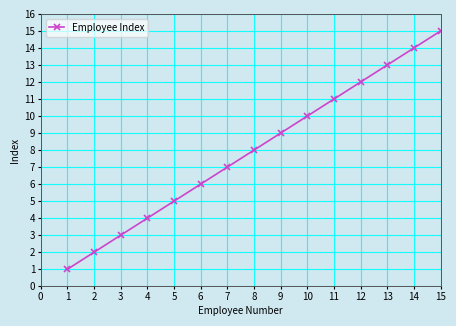

What is the difference between the values at 11 and 1?

10